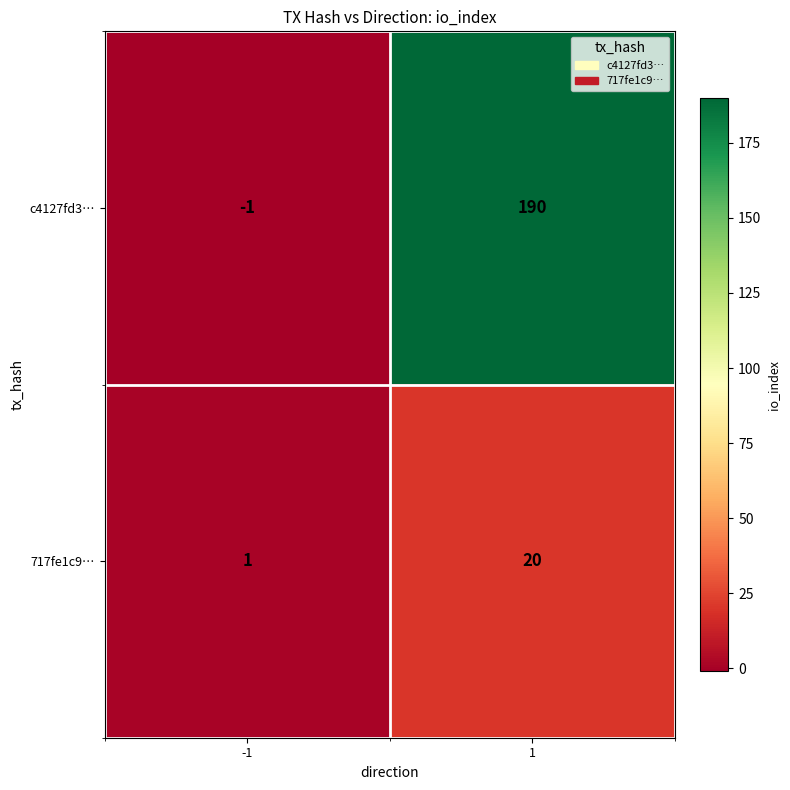

The c4127fd3… series shows 99 at 1. True or false?

False